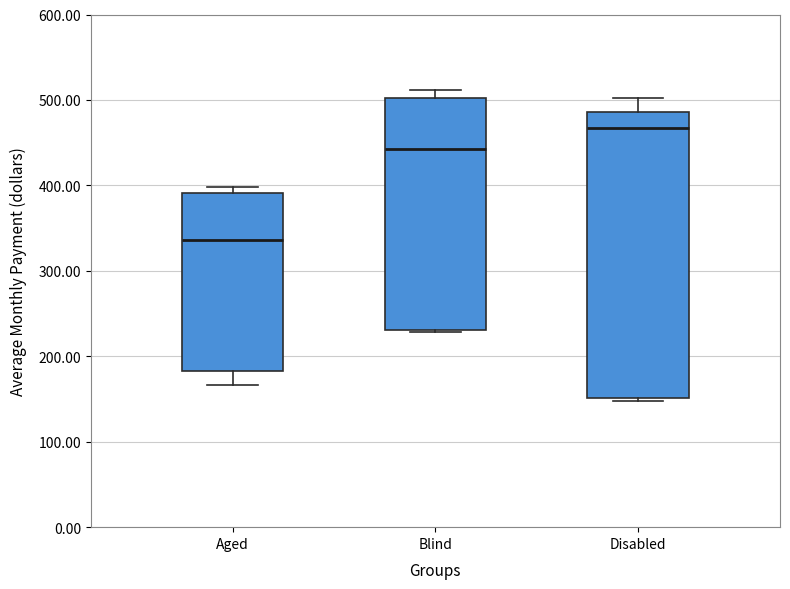

Reading left to right, read every box against the y-axis: the position of its median line, the range the box covers, and the ends of its whiskers. The values are not printed on the chart, so give them approximately, as read against the axis.

Aged: median 340, box 180 to 390, whiskers 170 to 400
Blind: median 440, box 230 to 500, whiskers 230 to 510
Disabled: median 470, box 150 to 490, whiskers 150 (just below the box's lower edge) to 500